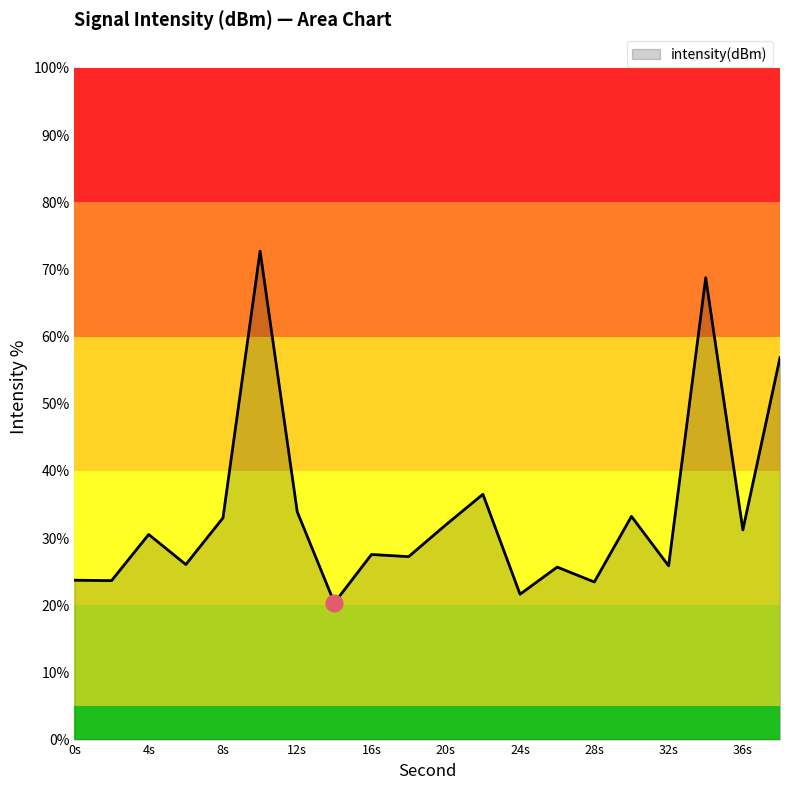

What is the maximum value shown in the chart?

72.7